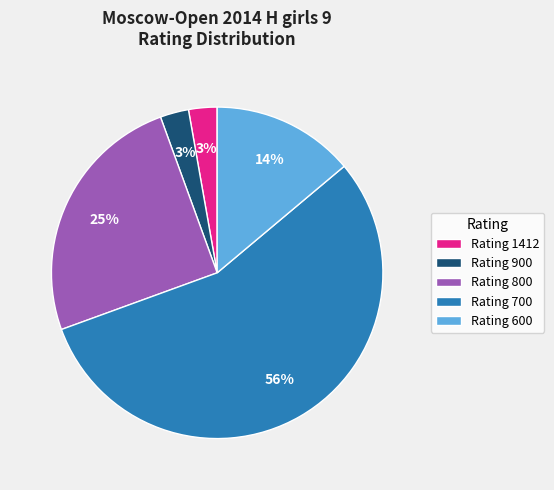

Combined, do Rating 1412 and Rating 600 account for over 50%?

No